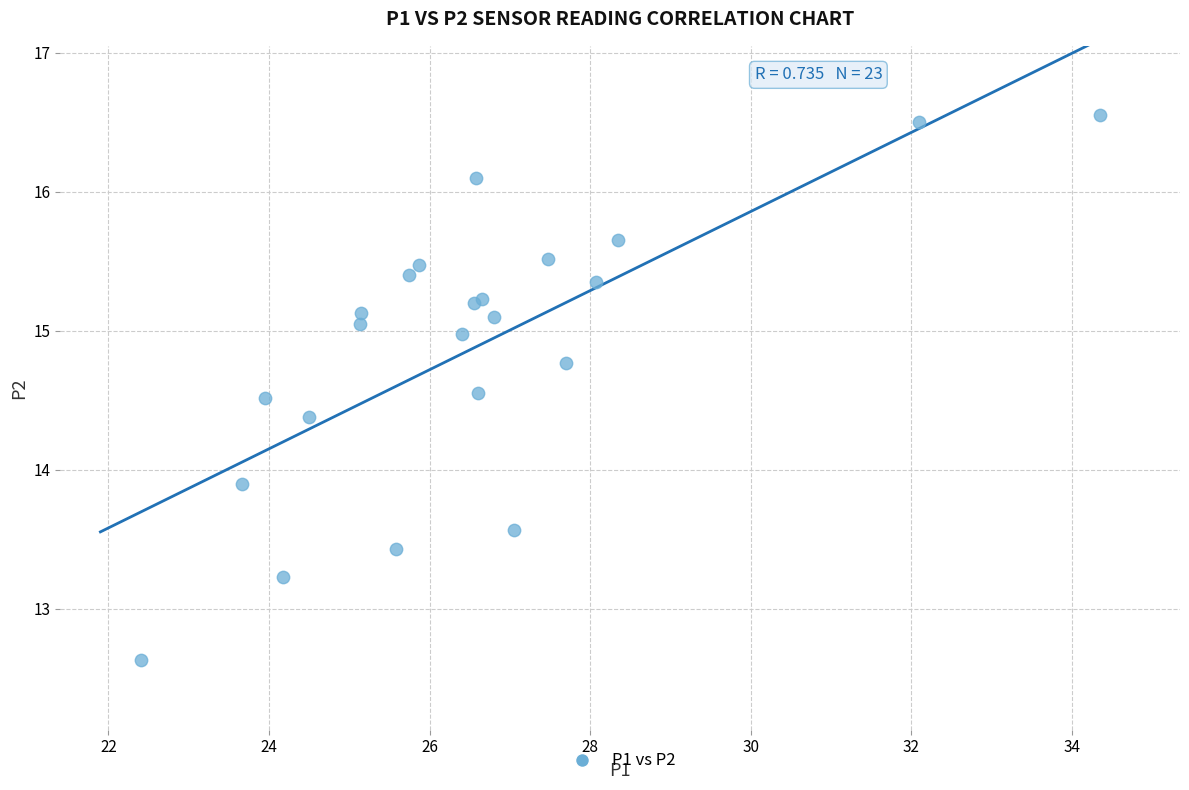

What Y value in the scatter plot is closest to 14?

13.9